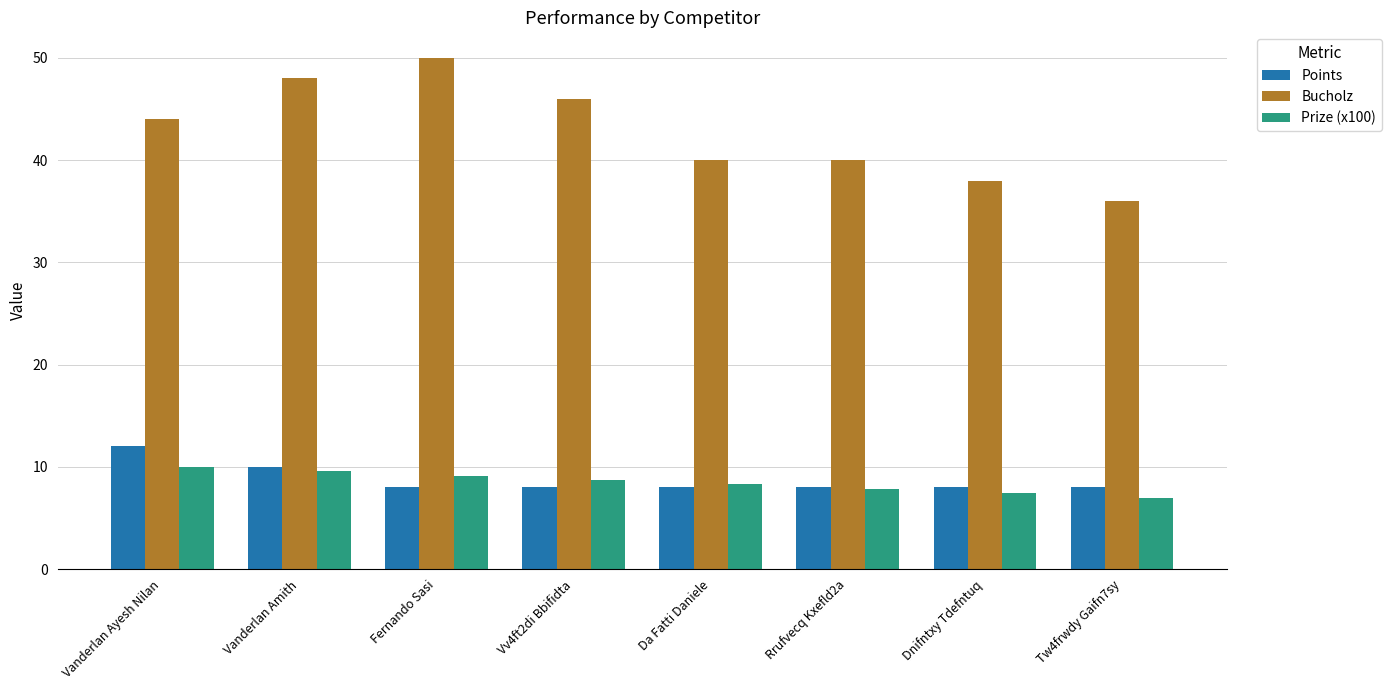

What is the sum of the Points values at Tw4frwdy Gaifn7sy and Rrufvecq Kxefld2a?

16.0